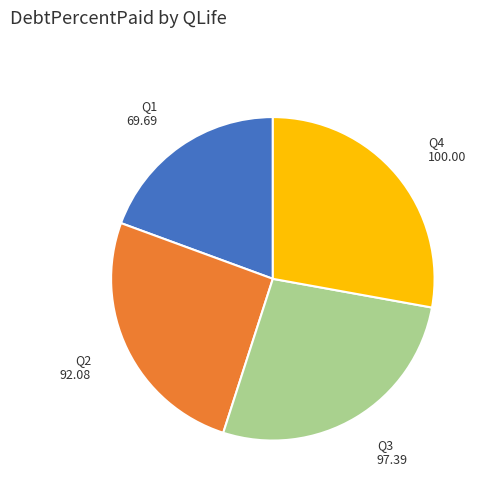

Is it true that Q4 is 28% of the pie?

True